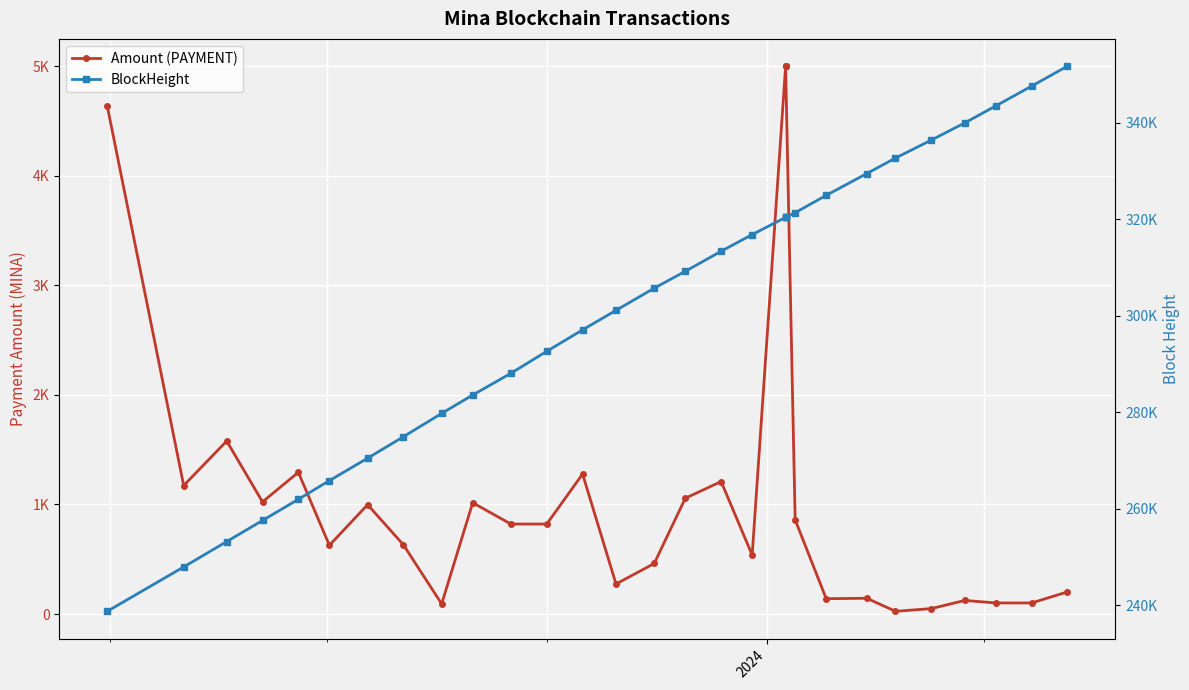

What is the difference between the second highest and minimum values in the BlockHeight series?

108893.0